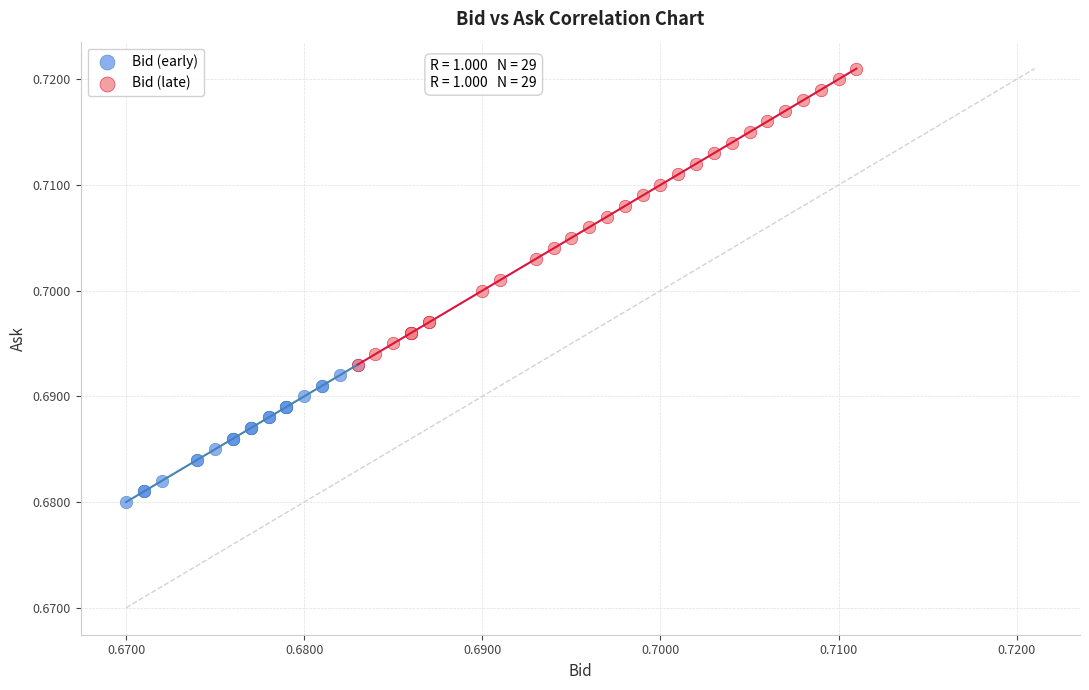

Which series contains the lowest Y value?

Bid (early)